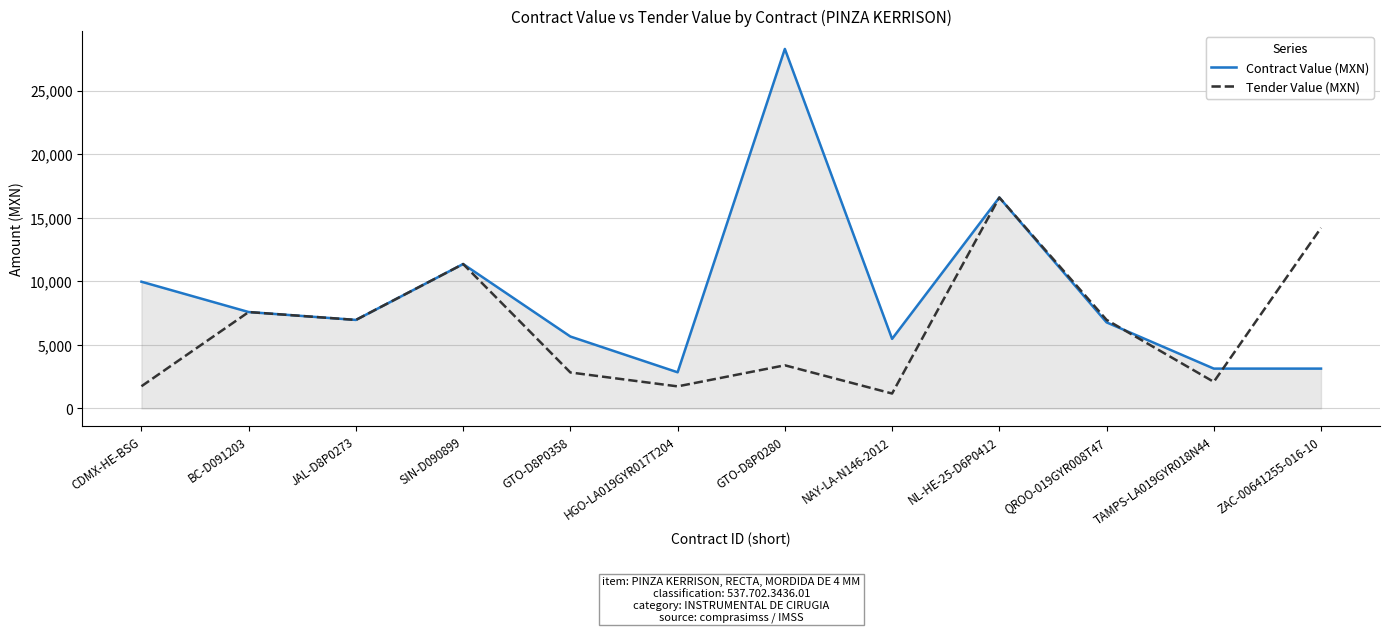

How many lines are shown in the chart?

2